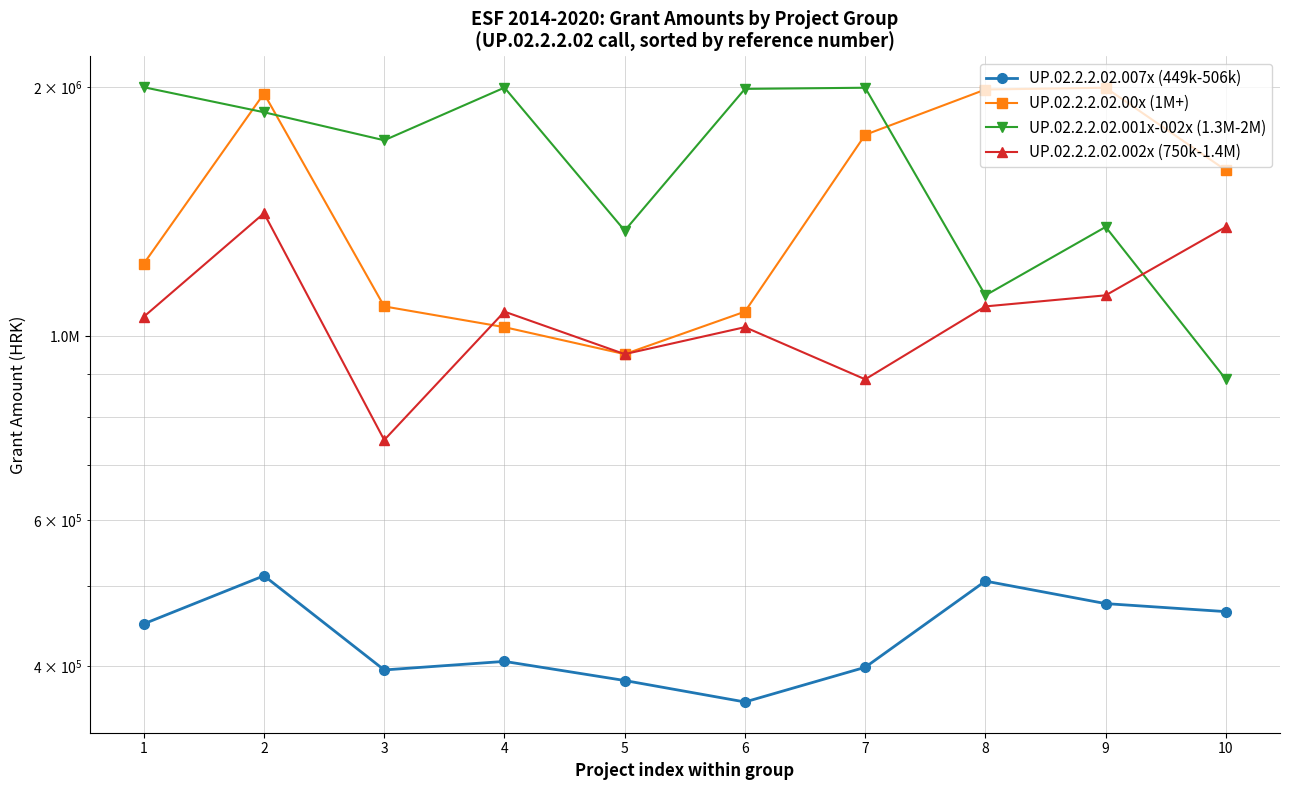

What is the sum of all UP.02.2.2.02.001x-002x (1.3M-2M) values?

16277752.1